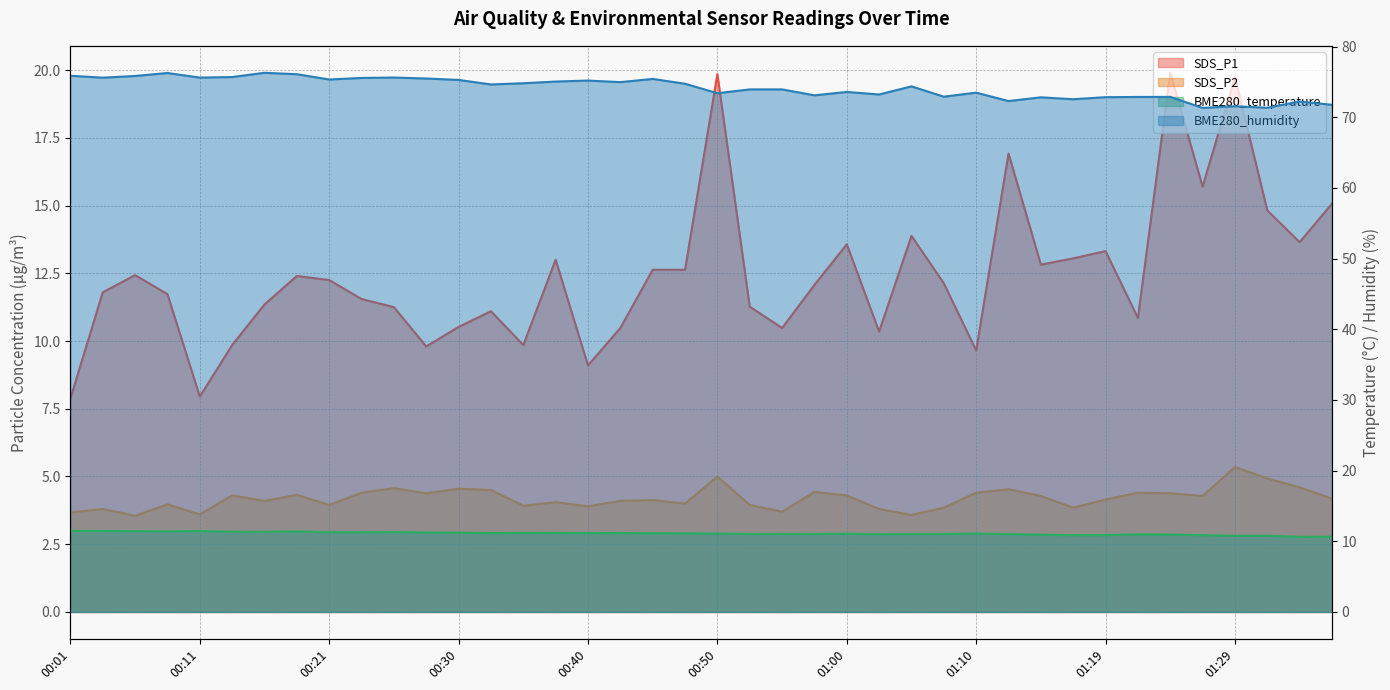

The value of SDS_P2 at 00:50 is 5.0. True or false?

True